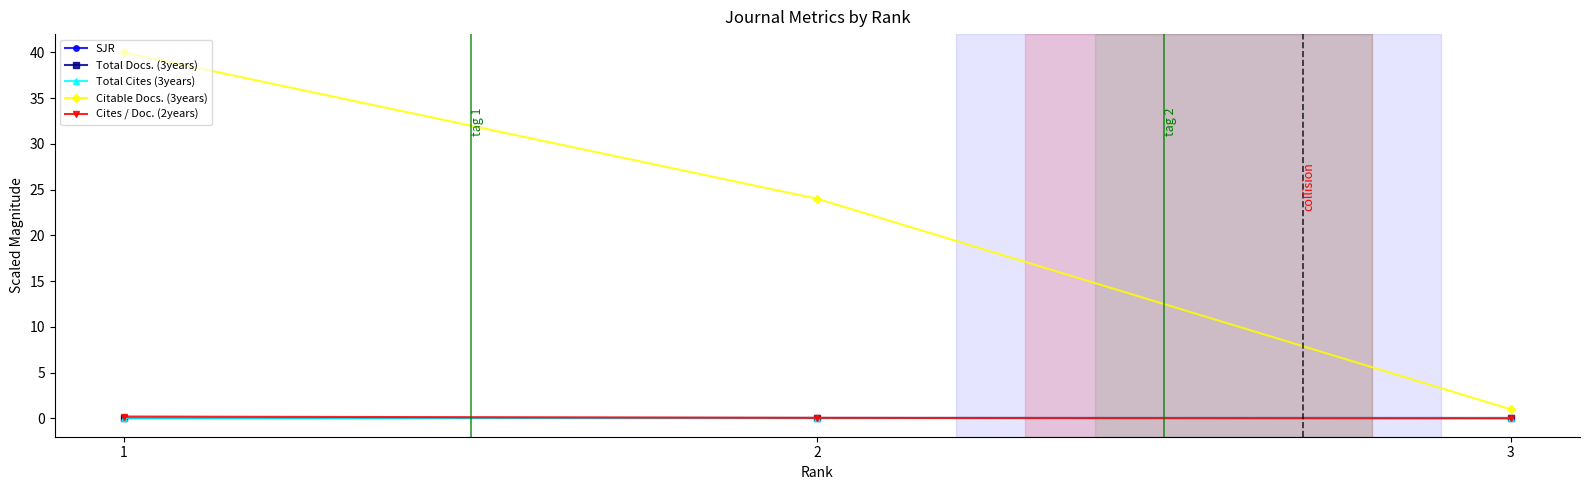

The value of Total Cites (3years) at 2 is 0.0. True or false?

True